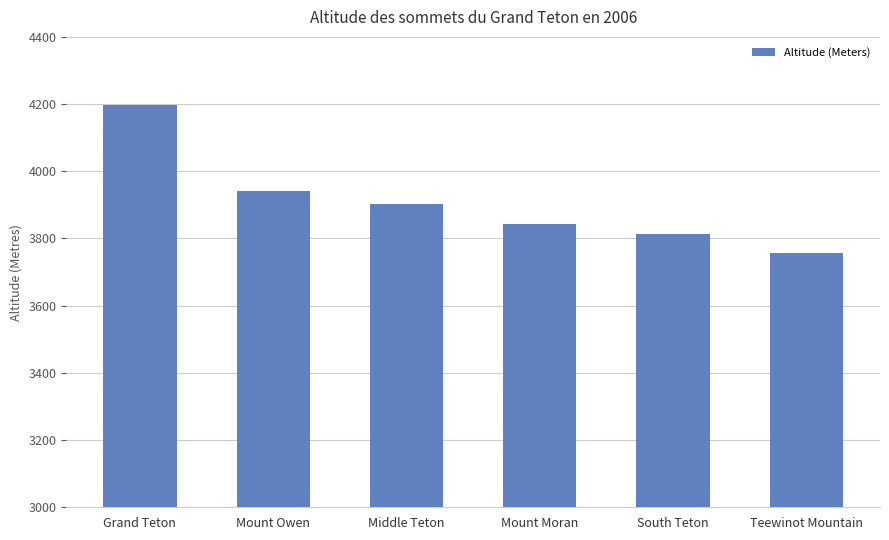

Reading left to right, transcribe all the data shown in this chart.

4197	3940	3903	3842	3814	3757